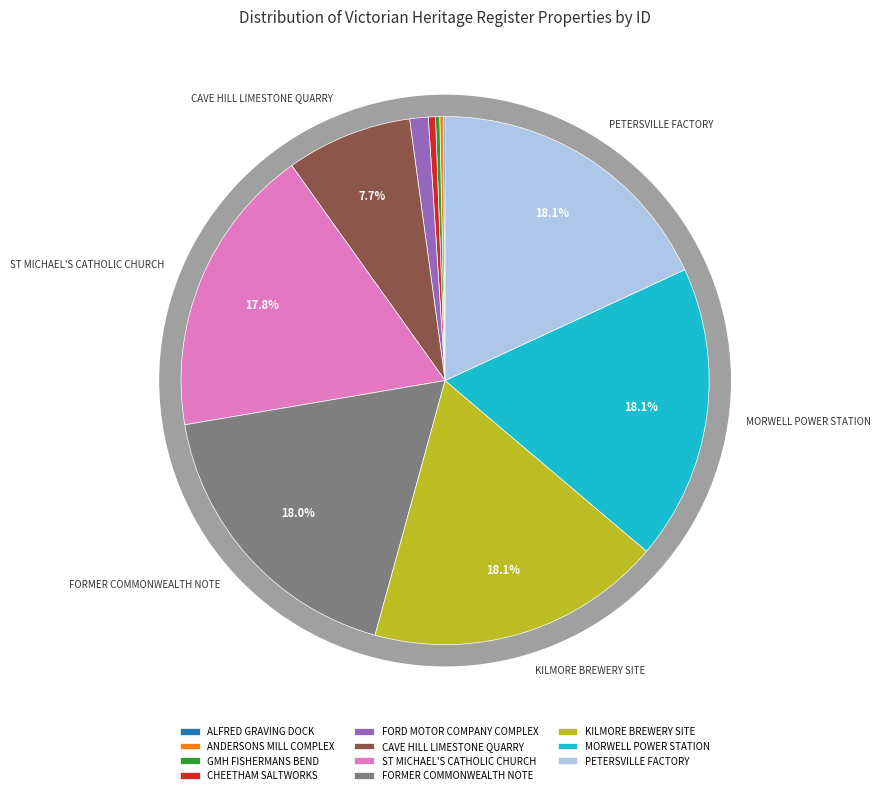

What is the largest slice in the pie chart?

PETERSVILLE FACTORY